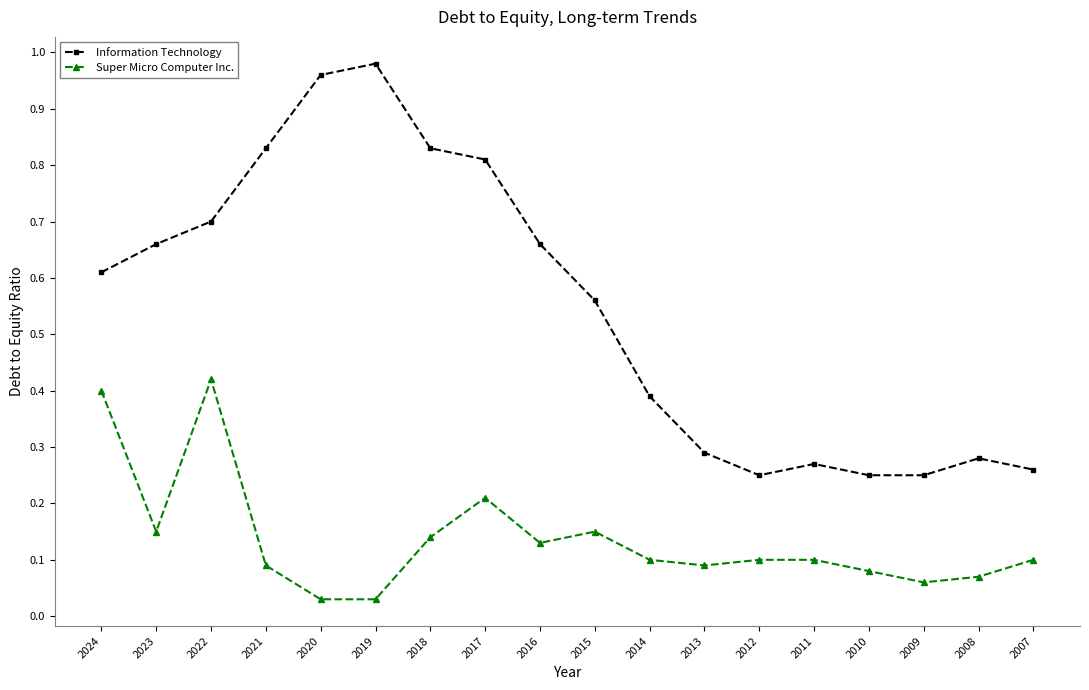

True or false: Super Micro Computer Inc. and Information Technology intersect in this chart.

False